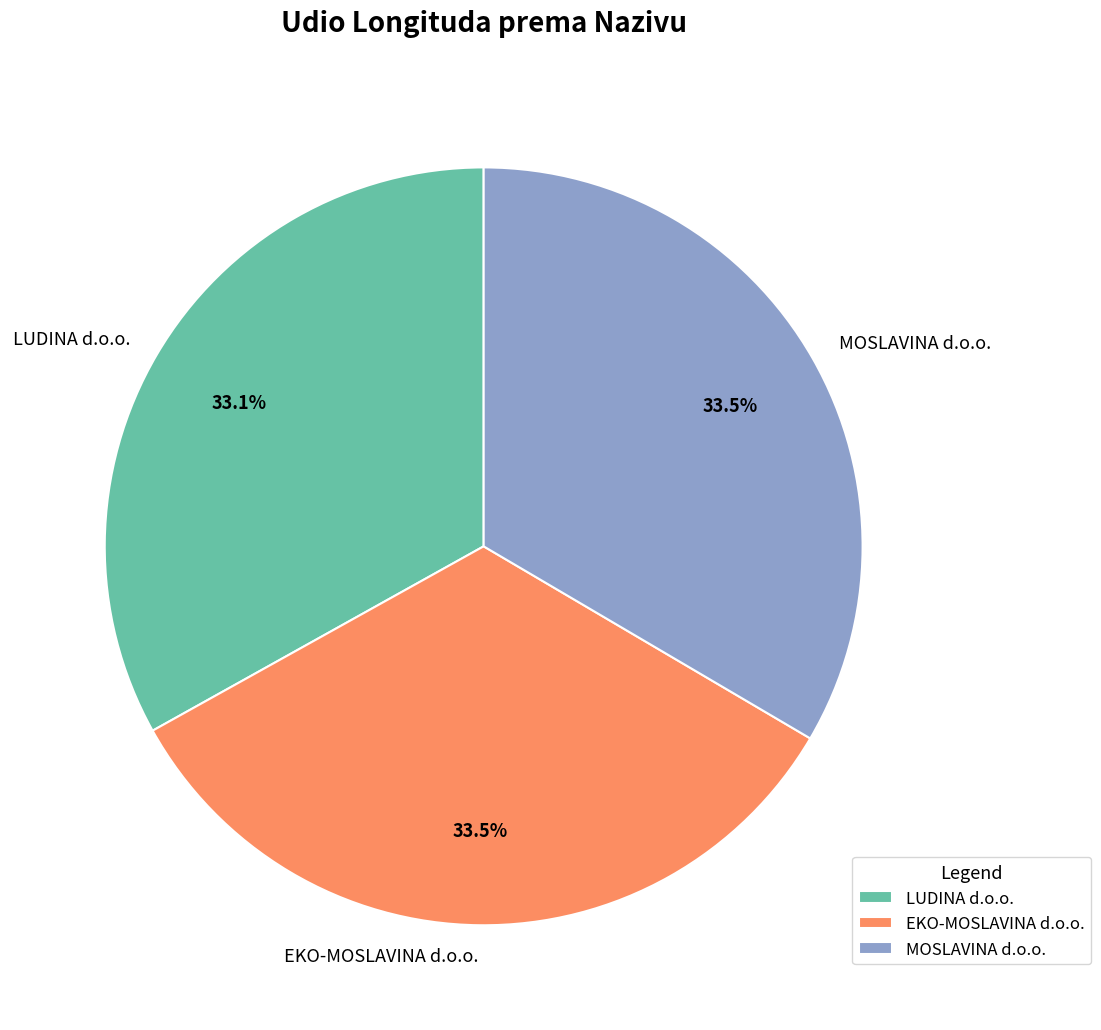

Is there any slice that represents more than half of the pie?

No